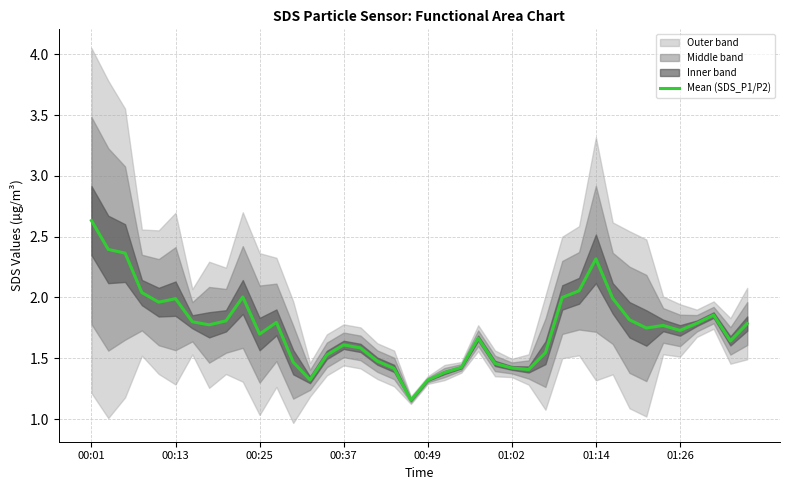

Which category has the highest value across all series?

00:01